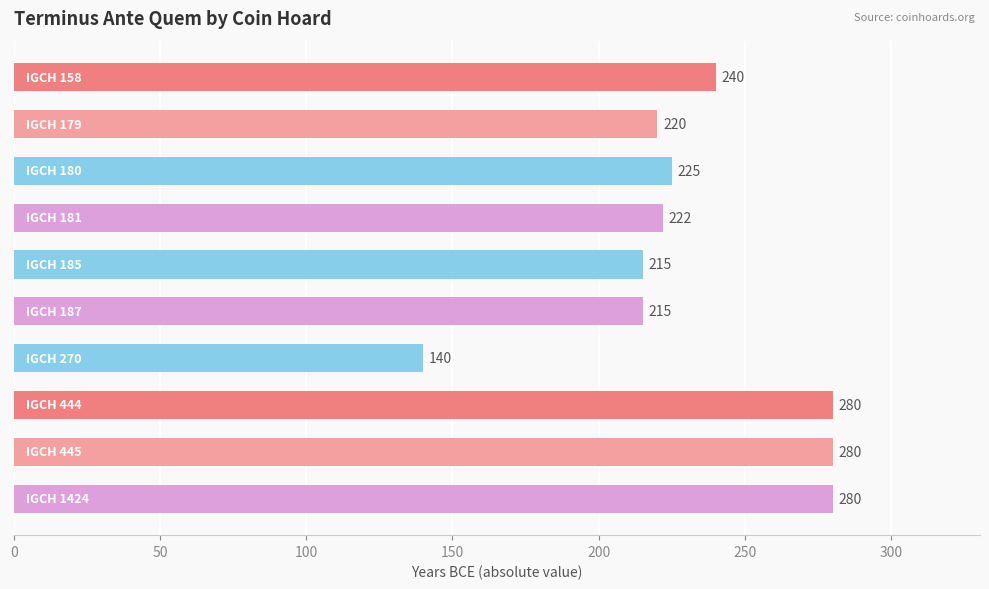

What is the average value?

232